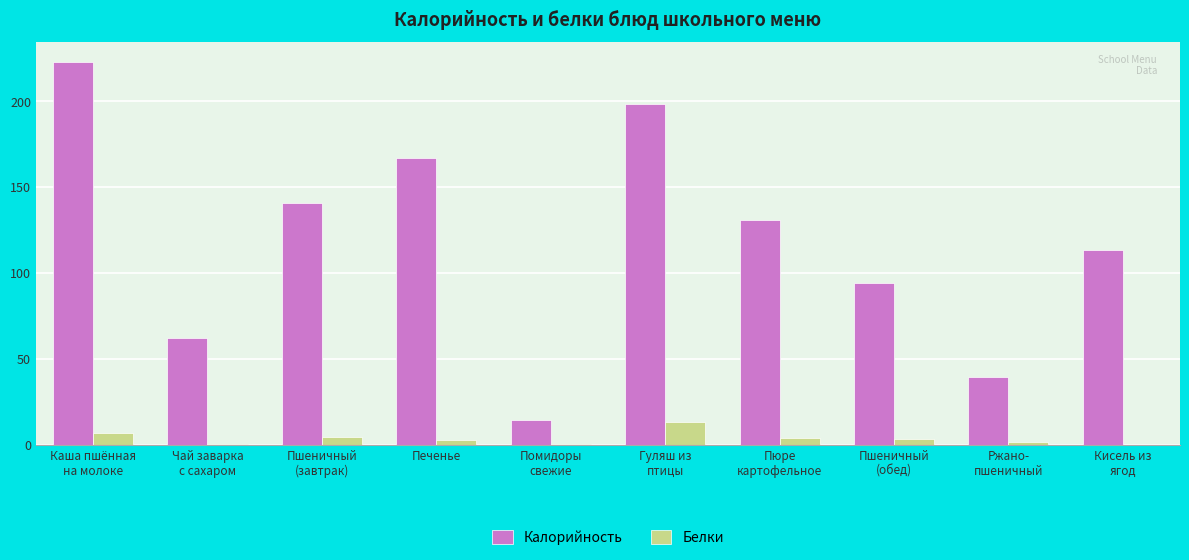

Which series has the largest total across all categories?

Калорийность